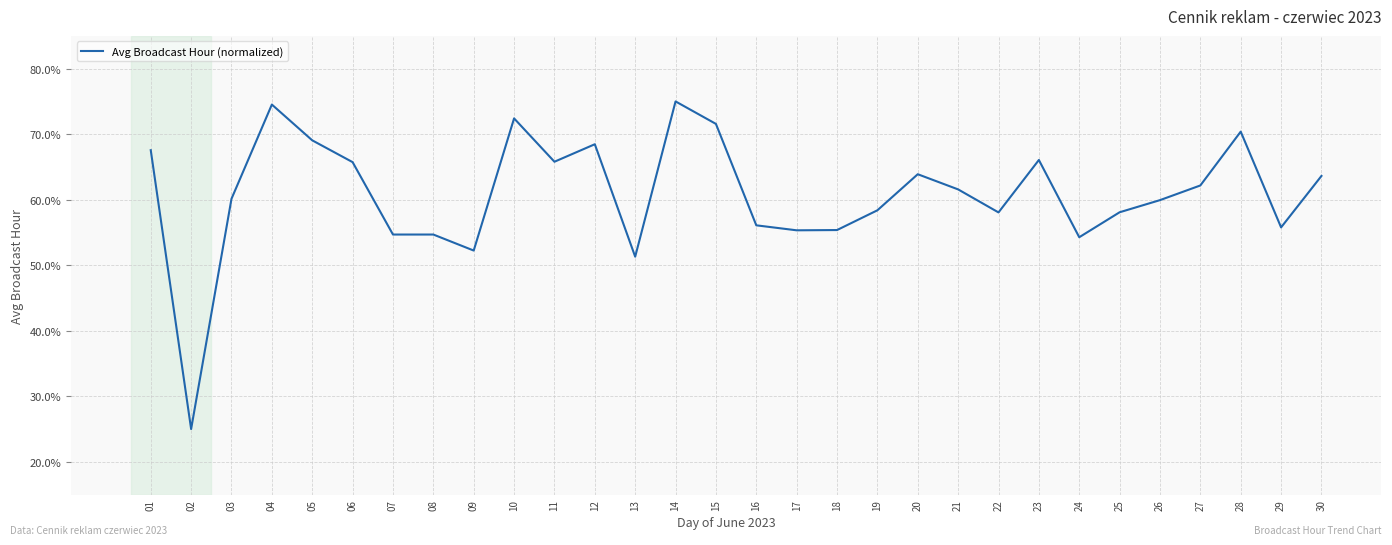

Where is the first local minimum?

02